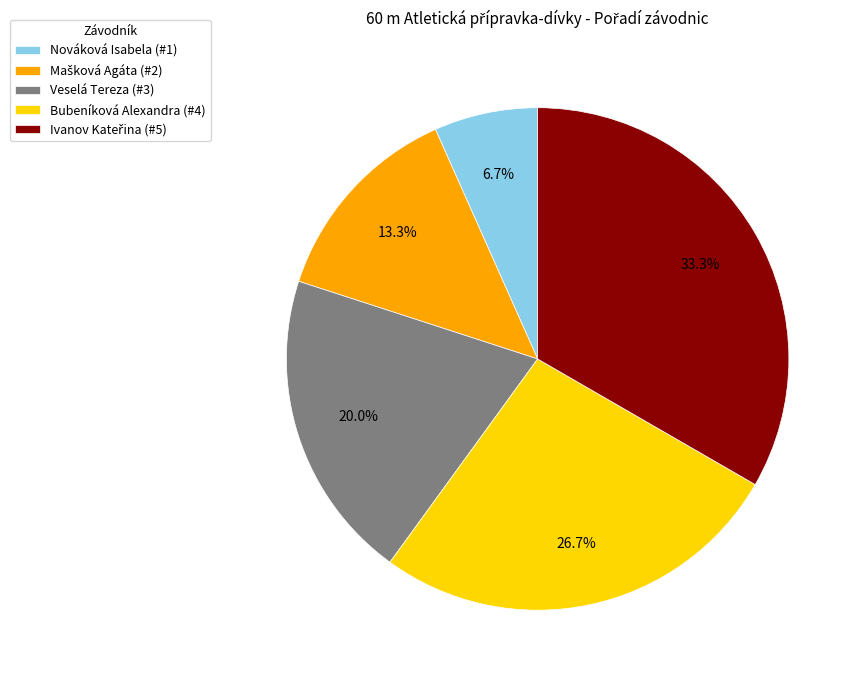

Is there a majority slice in this chart?

No